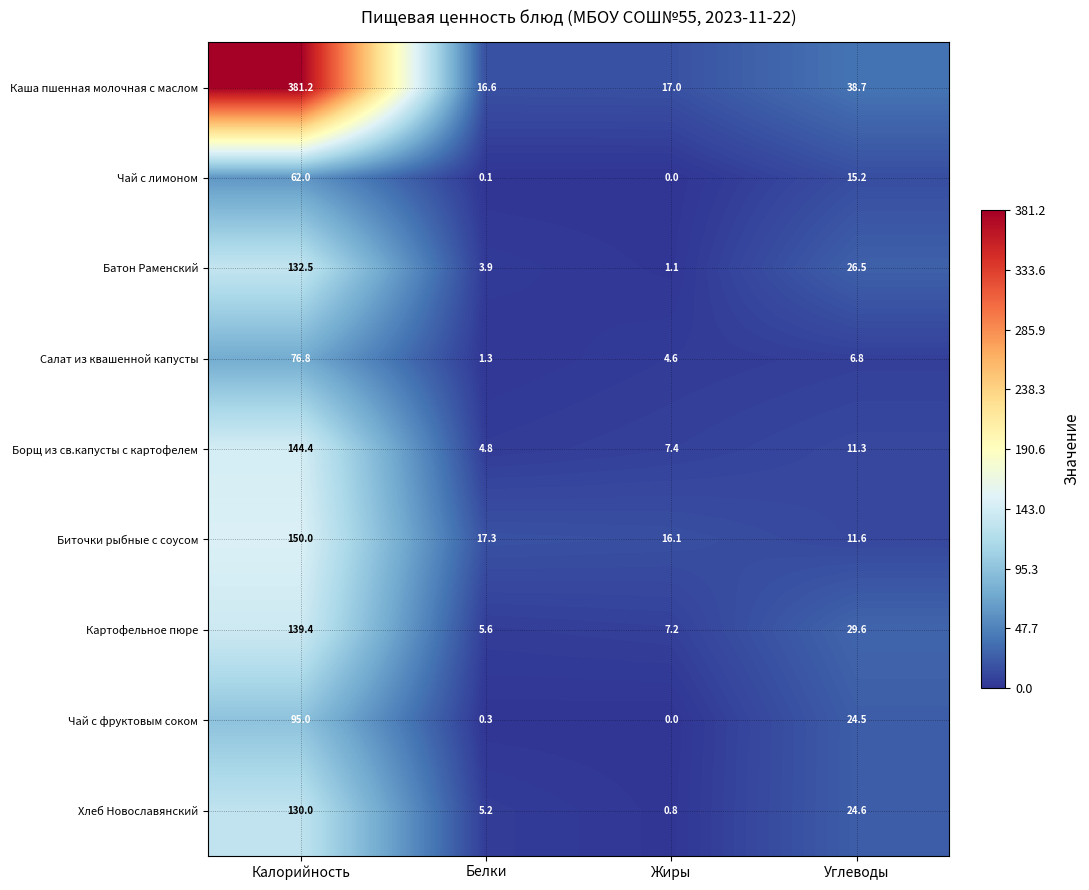

What is the greatest value displayed?

381.2